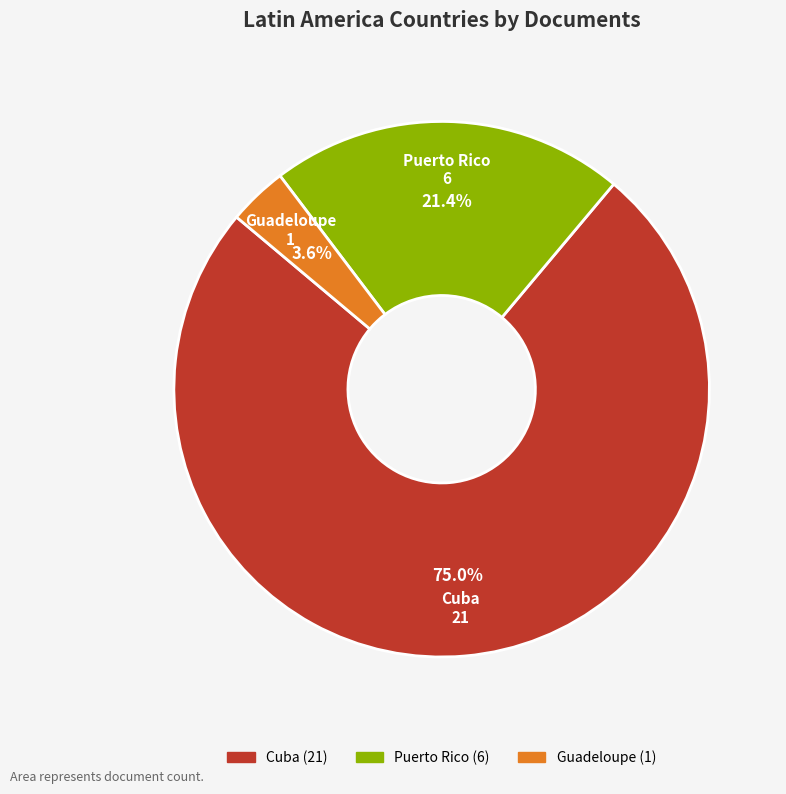

To the nearest percent, what is the difference between the largest and smallest slice percentages?

71%